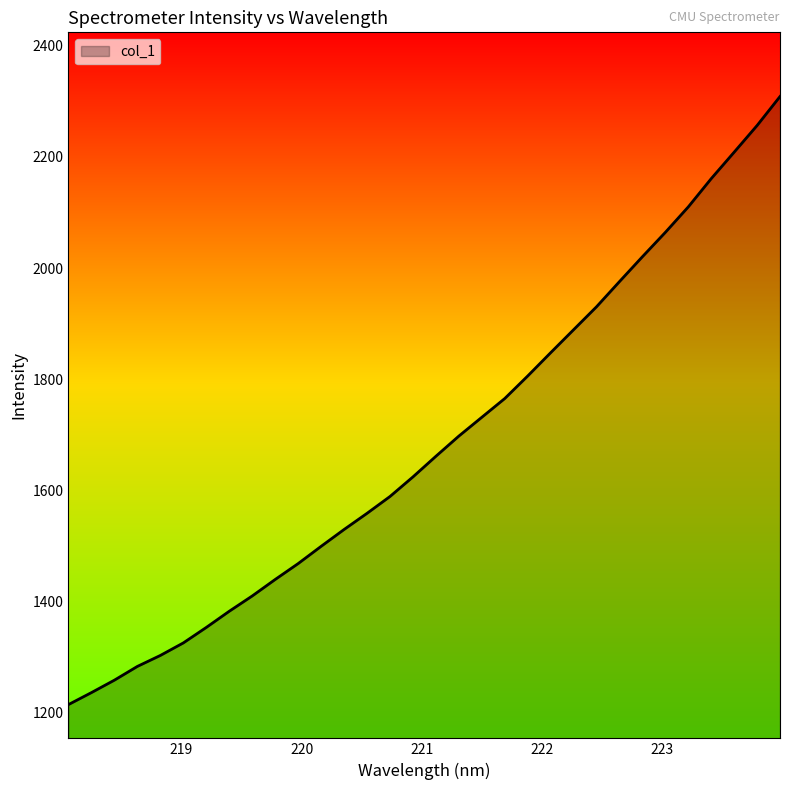

What is the smallest value displayed?

1215.0